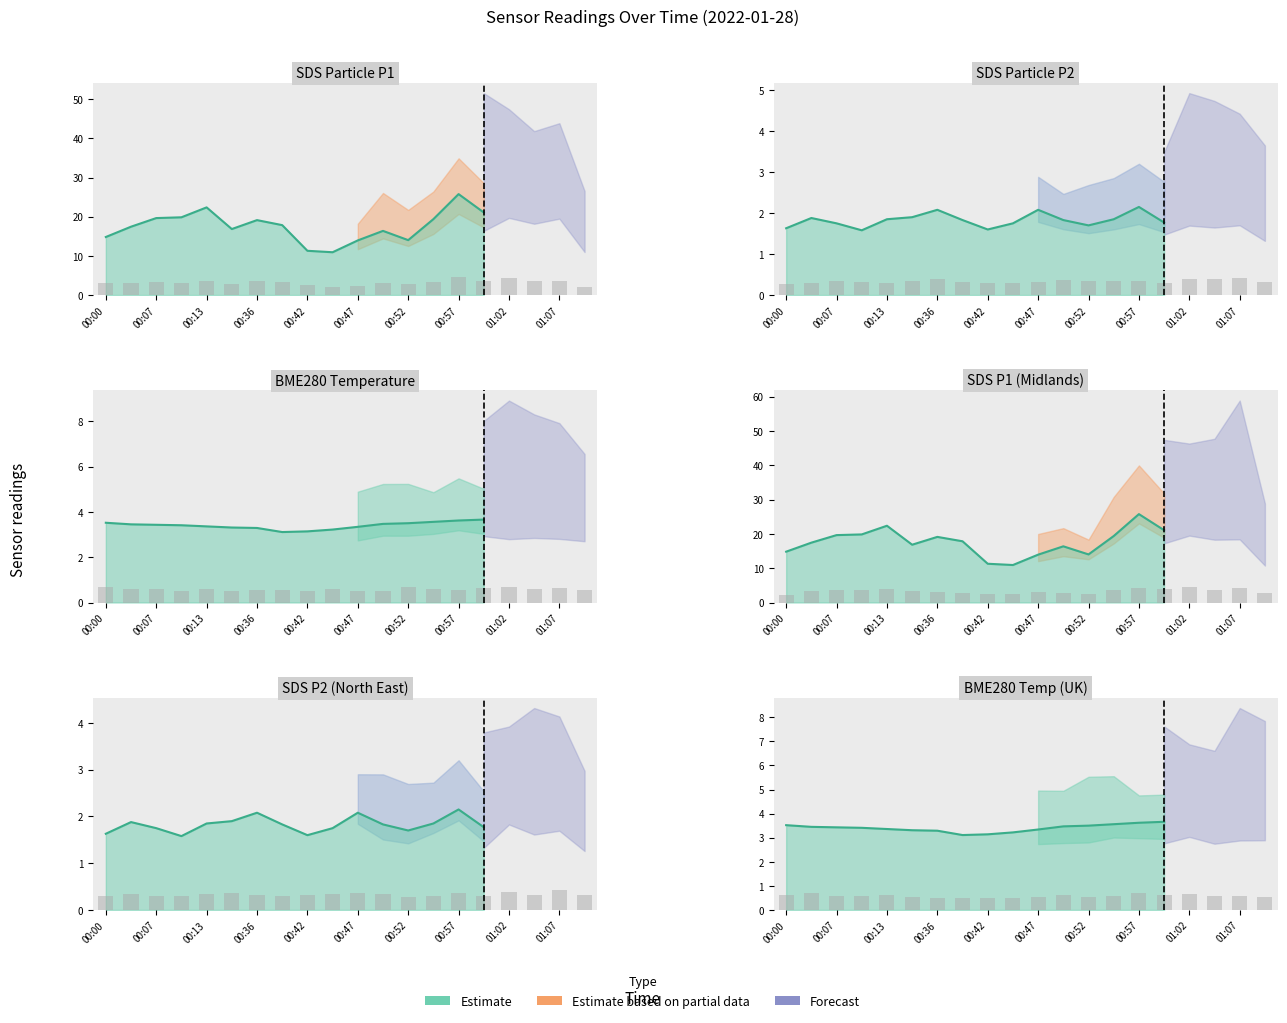

What is the label of the 17th bar from the right?

00:10